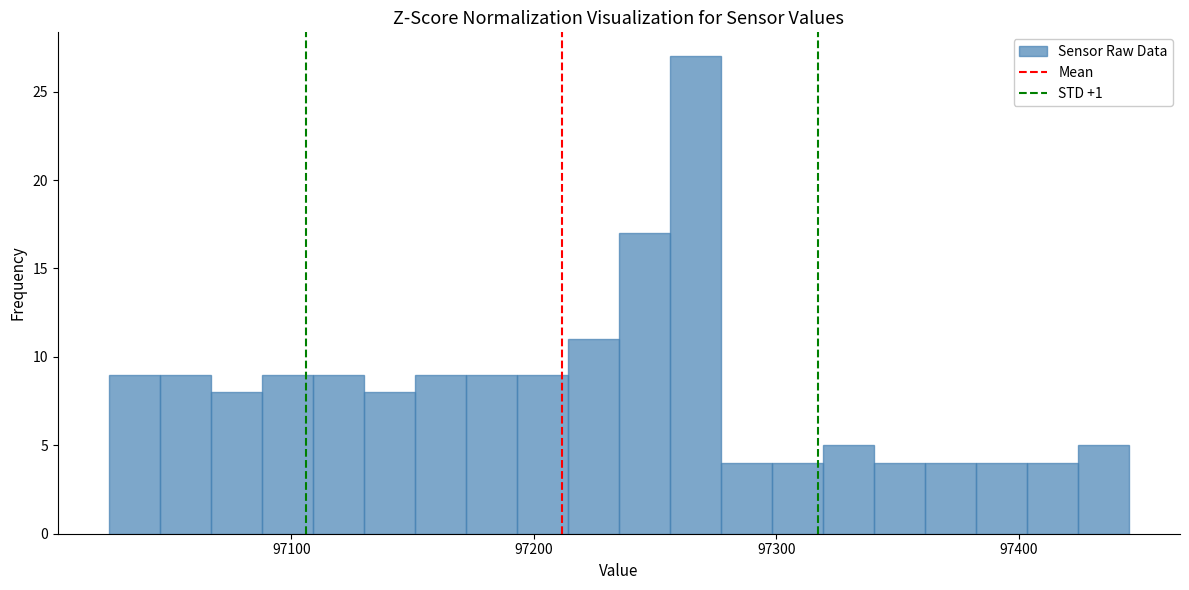

Read against the x-axis, roughly where is the centre of the tallest bar?

97270